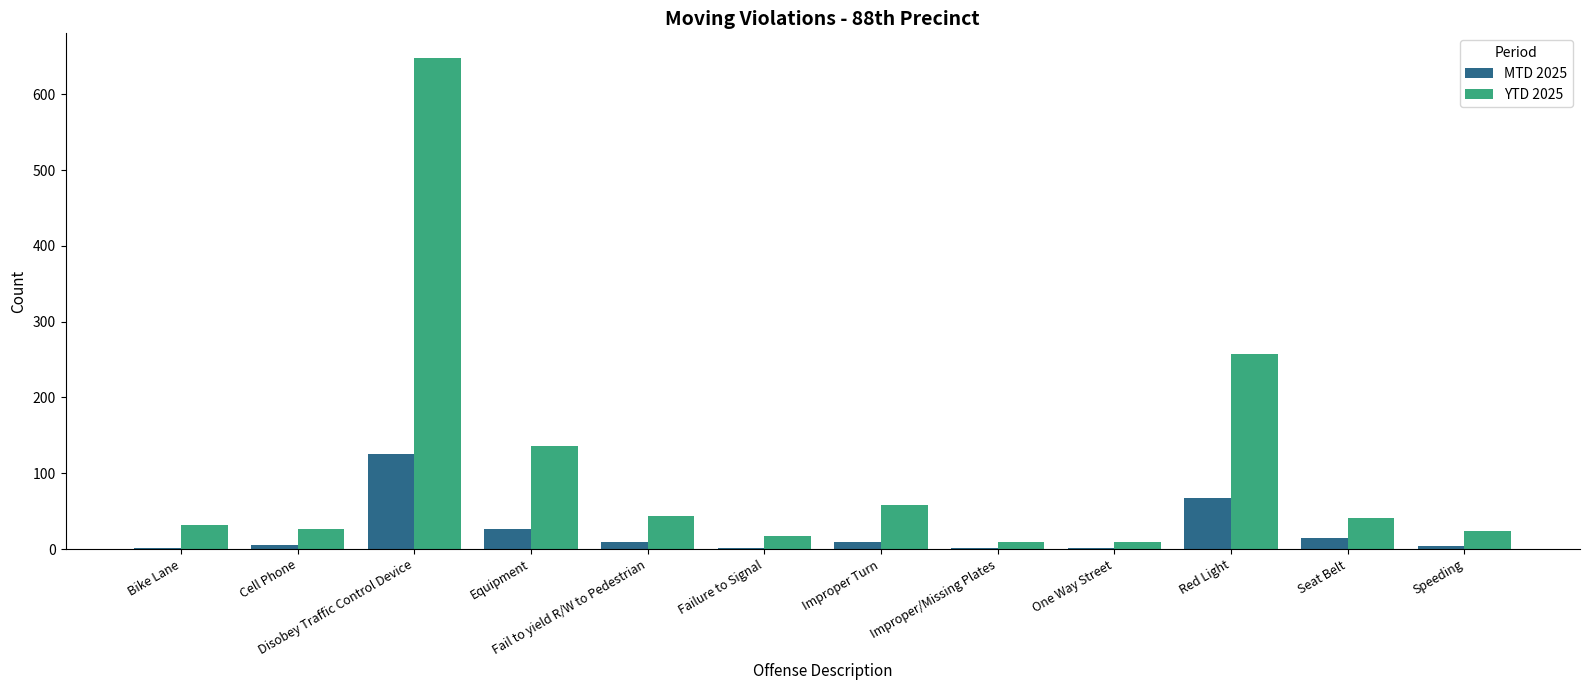

What is the highest value of the YTD 2025 series?

648